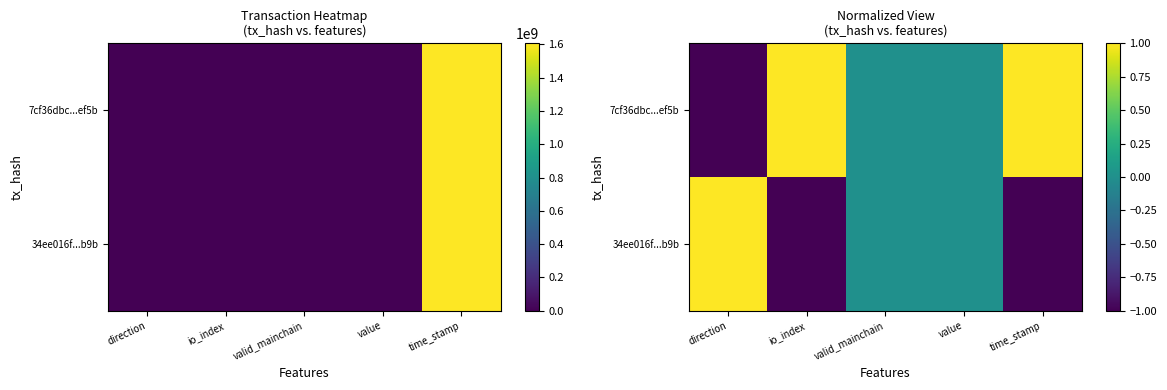

Where is 7cf36dbc...ef5b nearest to the value 0?

valid_mainchain